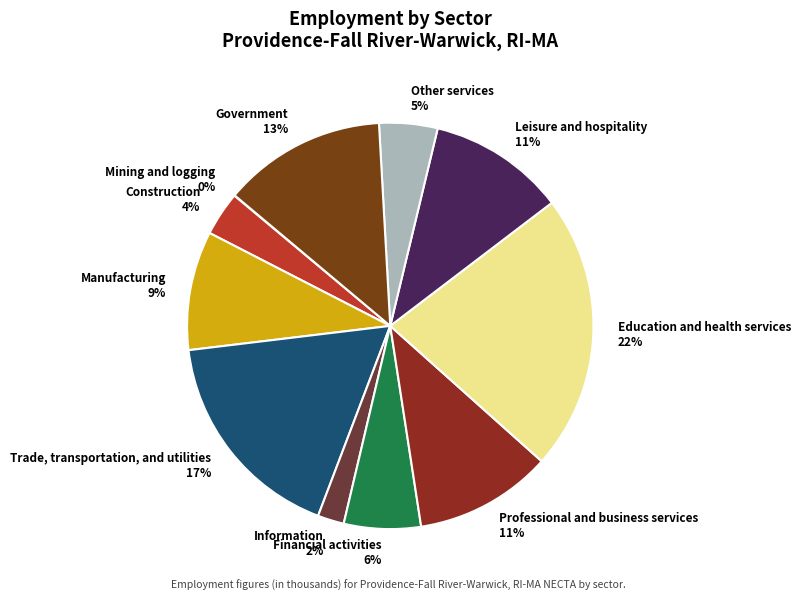

Is there any slice that represents more than half of the pie?

No